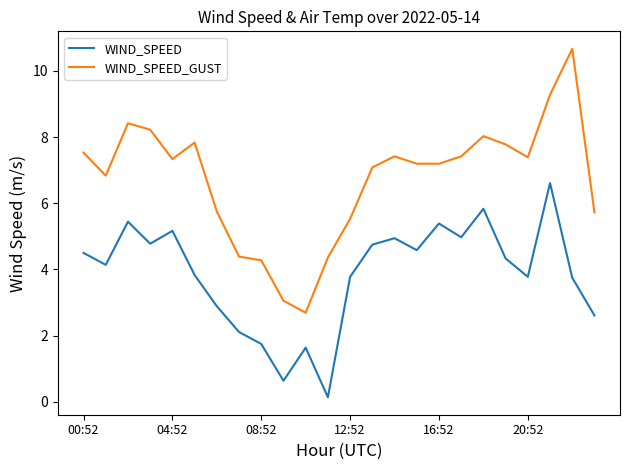

What is the difference between the maximum and minimum values in the WIND_SPEED_GUST series?

8.0